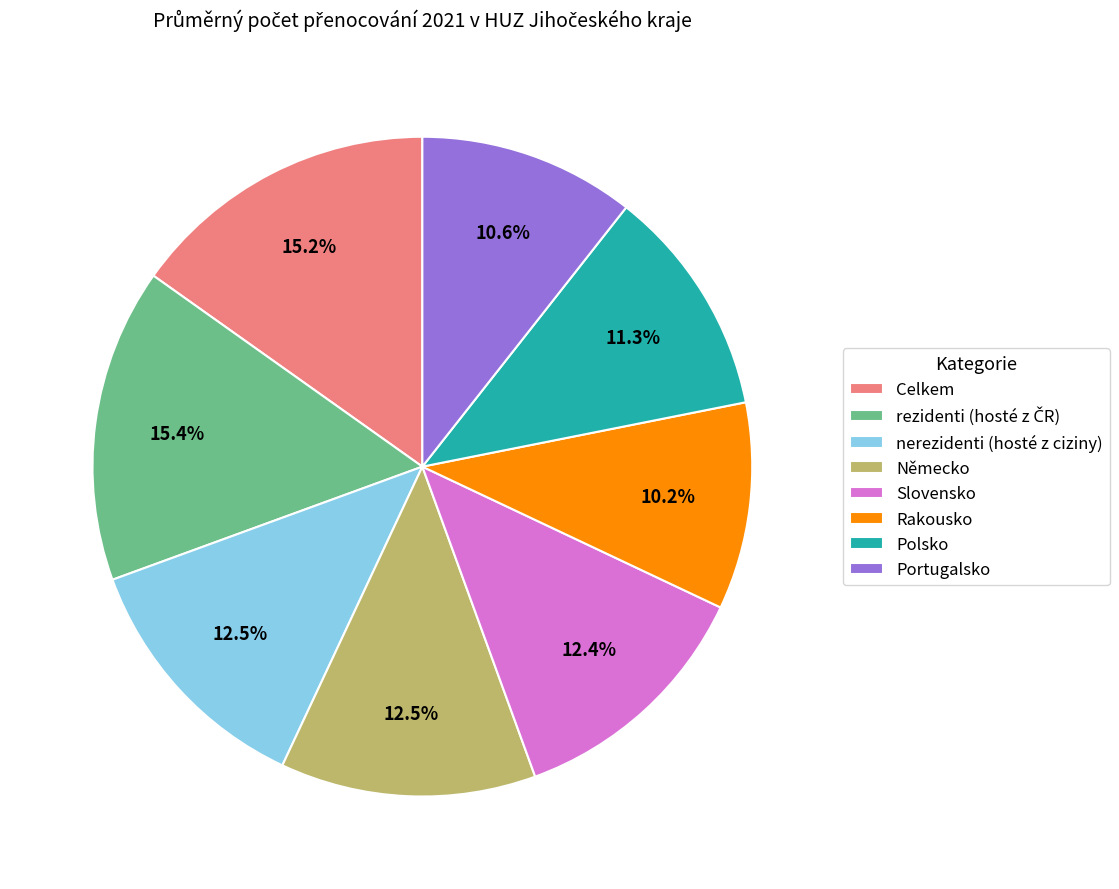

Does Německo represent more than half of the total?

No